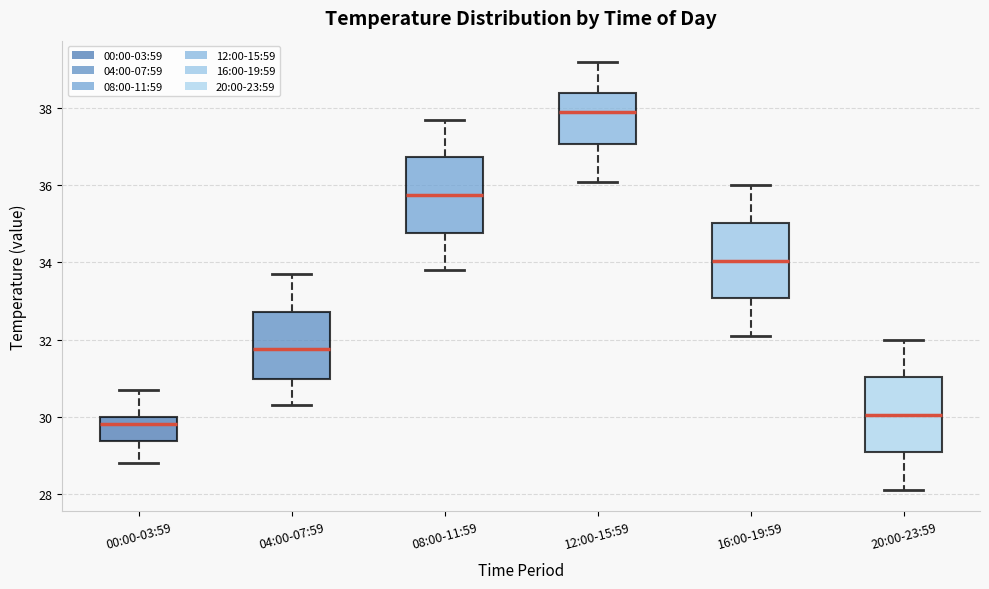

Reading left to right, transcribe this box plot: for each box, give where its median line is, the range the box spans, and where its two whiskers end, as read against the y-axis. The values are not printed on the chart, so give them approximately, as read against the axis.

00:00-03:59: median 29.8, box 29.4 to 30.0, whiskers 28.8 to 30.8
04:00-07:59: median 31.8, box 31.0 to 32.8, whiskers 30.4 to 33.8
08:00-11:59: median 35.8, box 34.8 to 36.8, whiskers 33.8 to 37.8
12:00-15:59: median 38.0, box 37.0 to 38.4, whiskers 36.2 to 39.2
16:00-19:59: median 34.0, box 33.0 to 35.0, whiskers 32.2 to 36.0
20:00-23:59: median 30.0, box 29.0 to 31.0, whiskers 28.2 to 32.0